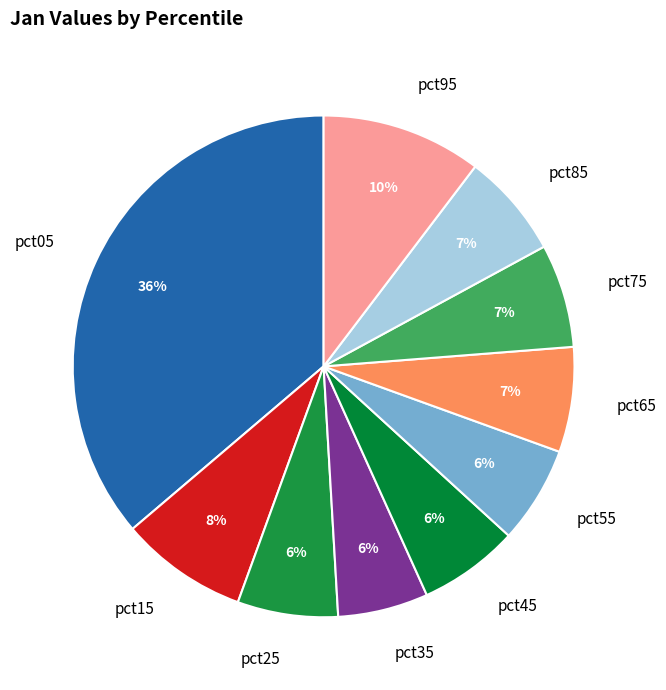

What is the largest slice in the pie chart?

pct05